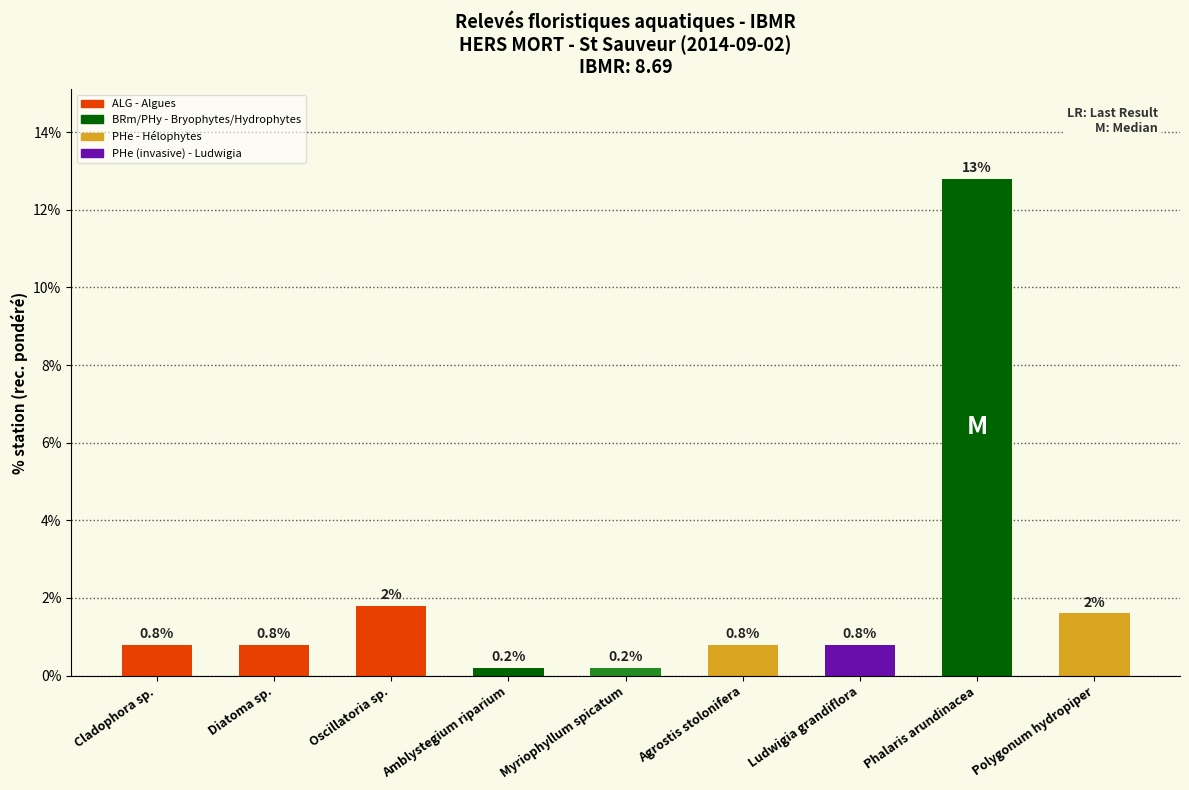

Are the bars grouped side by side (vs. stacked)?

No